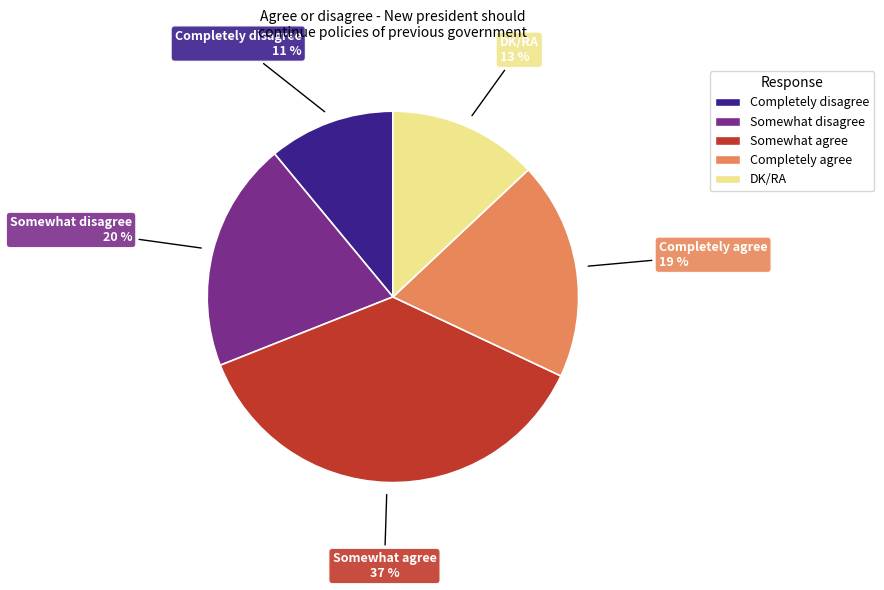

Which has a higher value, DK/RA or Somewhat agree?

Somewhat agree